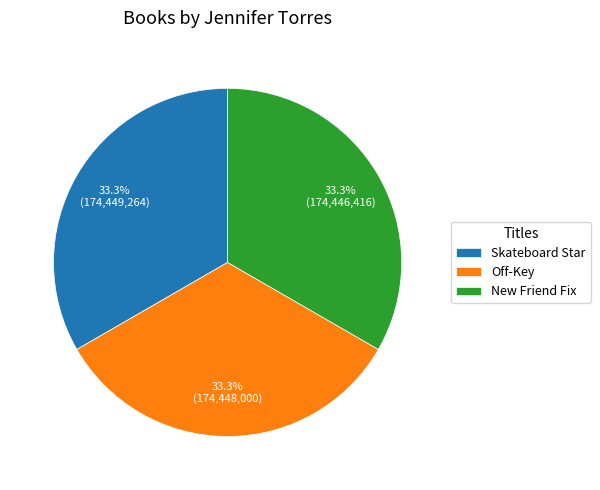

What percentage is the Off-Key slice, to the nearest percent?

33%